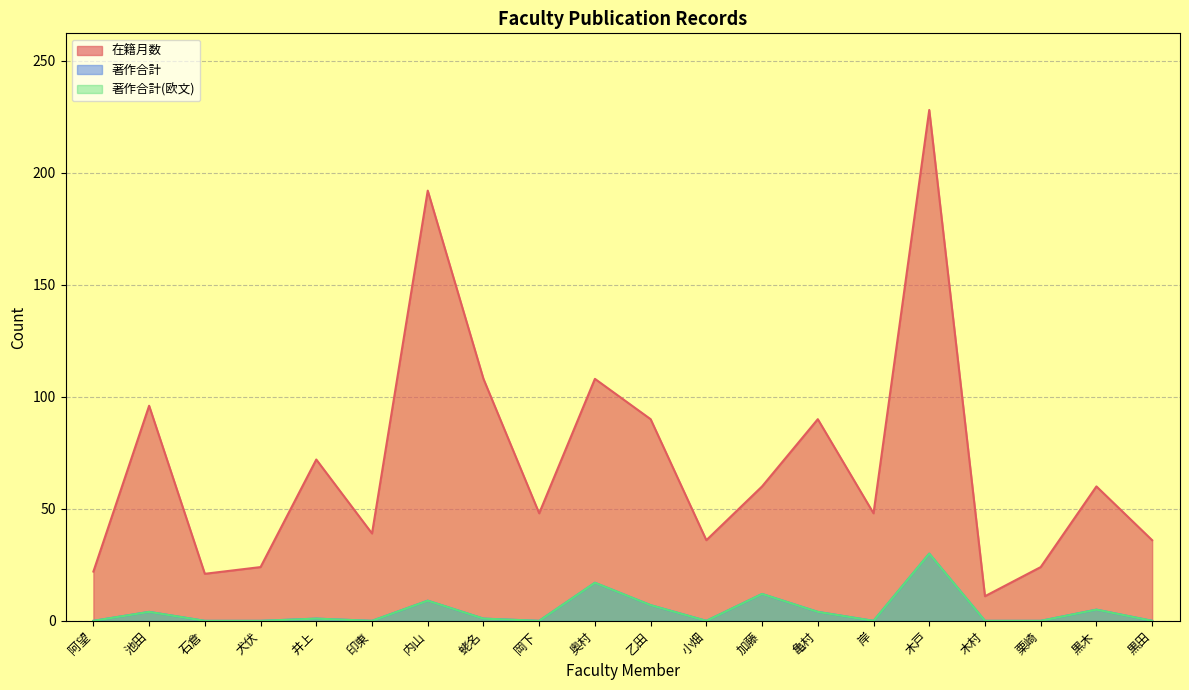

The 著作合計 series shows 28 at 奥村. True or false?

False